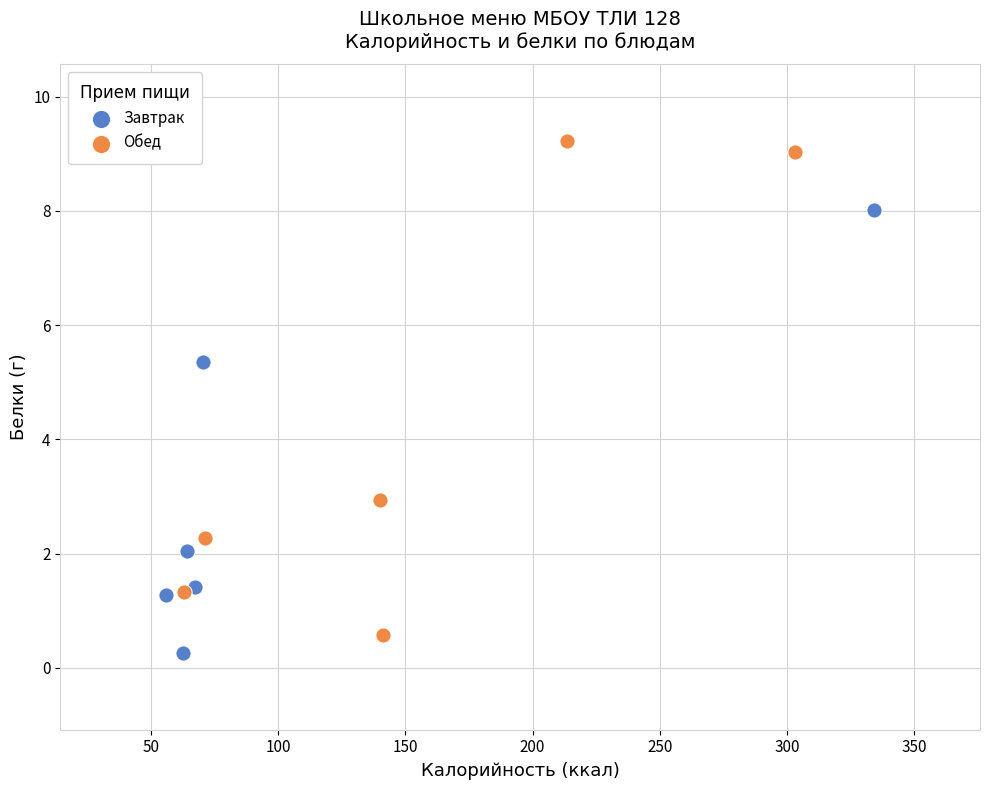

Which series has the largest Y range (max minus min)?

Обед